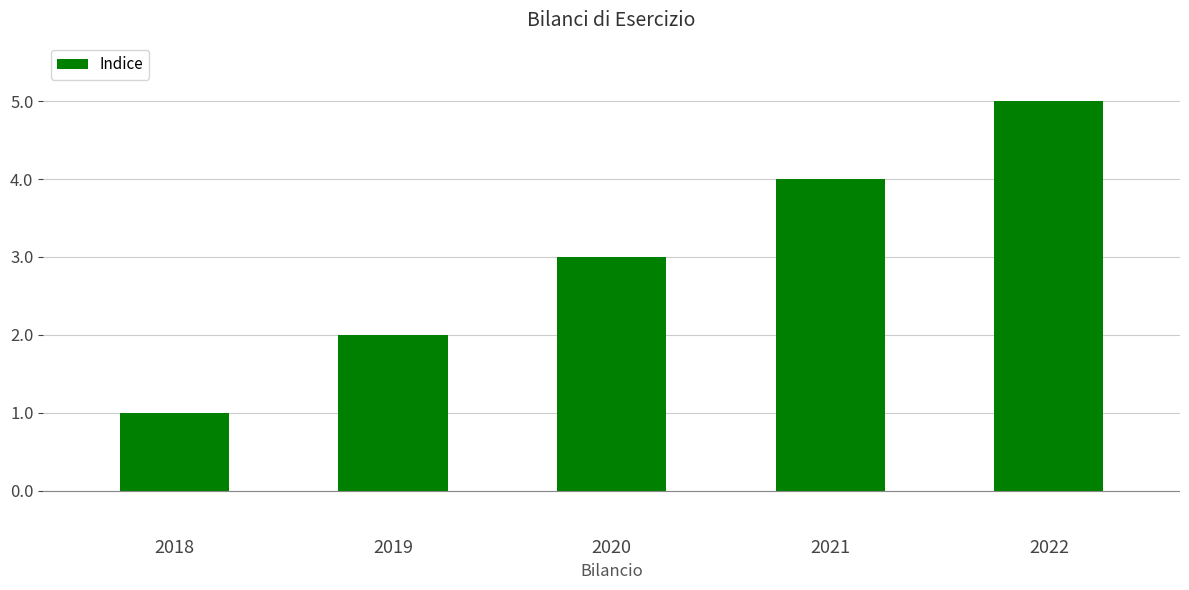

What is the value of the 3rd bar from the left?

3